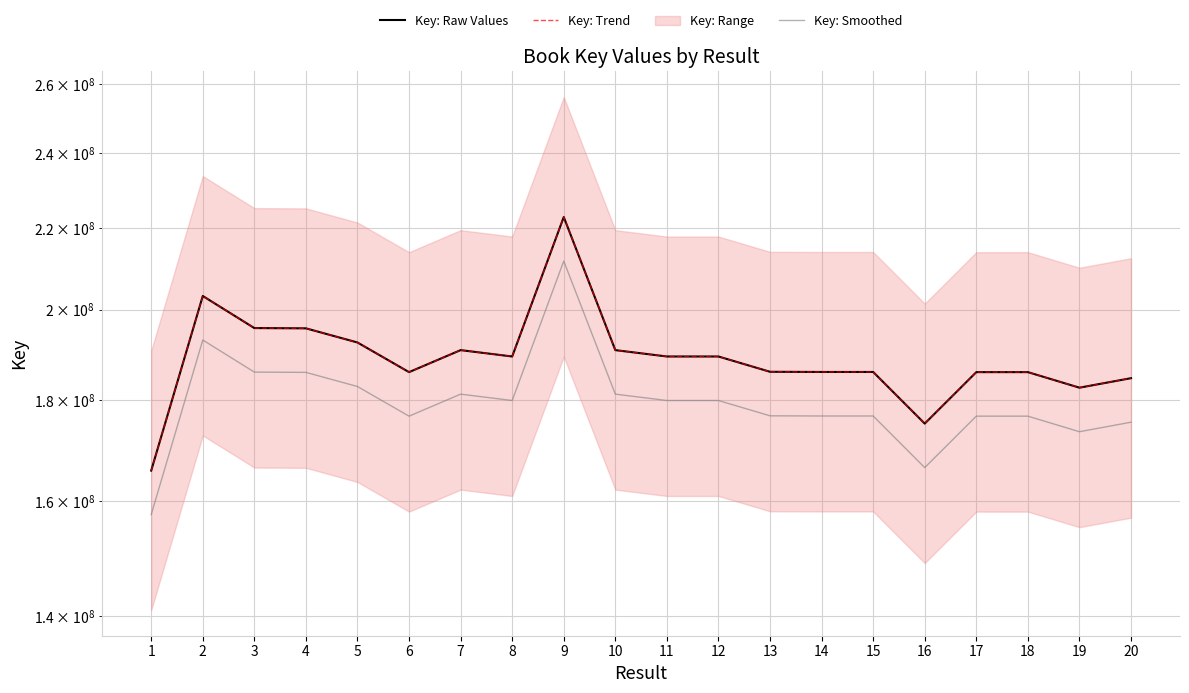

What is the difference between the maximum and second lowest values in the Key: Smoothed series?

45269553.9